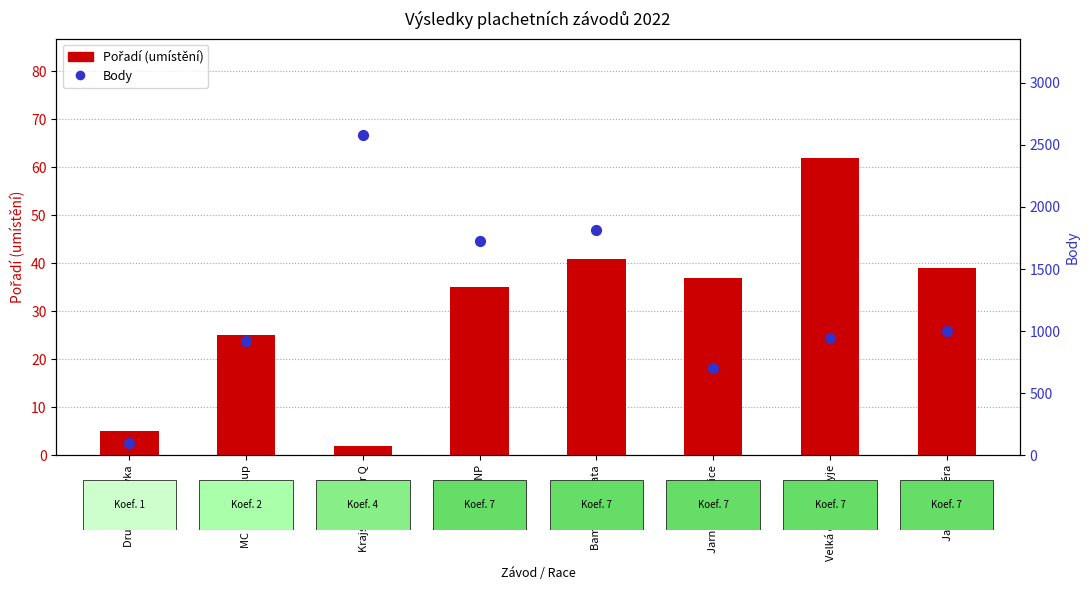

What are all the series names shown in the legend?

Pořadí, Body